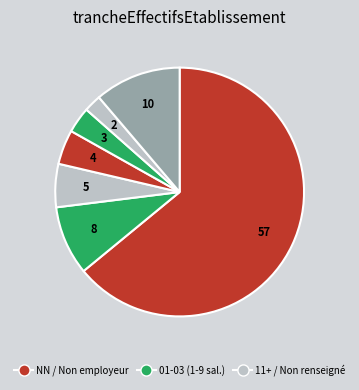

How many segments does this pie chart have?

7